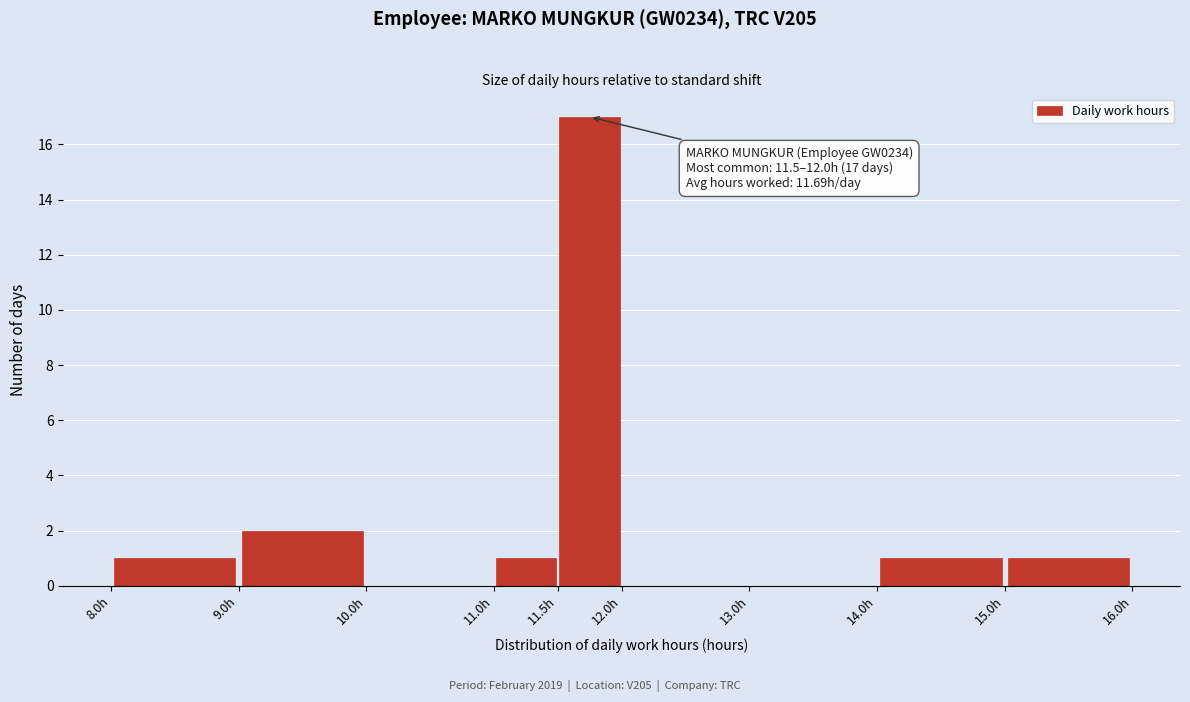

Over which range of the x-axis is the bar tallest?

11.5 to 12.0